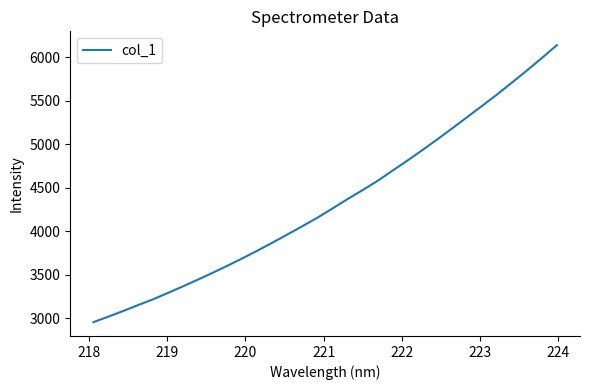

What is the difference between the maximum and minimum values?

3185.5